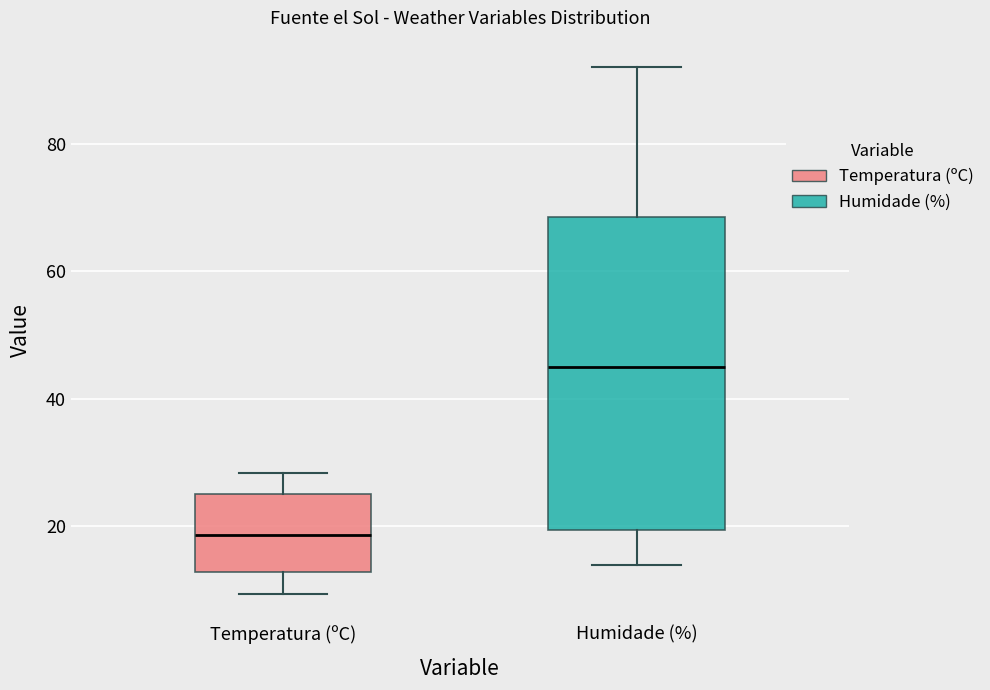

Reading left to right, transcribe this box plot: for each box, give where its median line is, the range the box spans, and where its two whiskers end, as read against the y-axis. The values are not printed on the chart, so give them approximately, as read against the axis.

Temperatura (ºC): median 18, box 12 to 26, whiskers 10 to 28
Humidade (%): median 46, box 20 to 68, whiskers 14 to 92